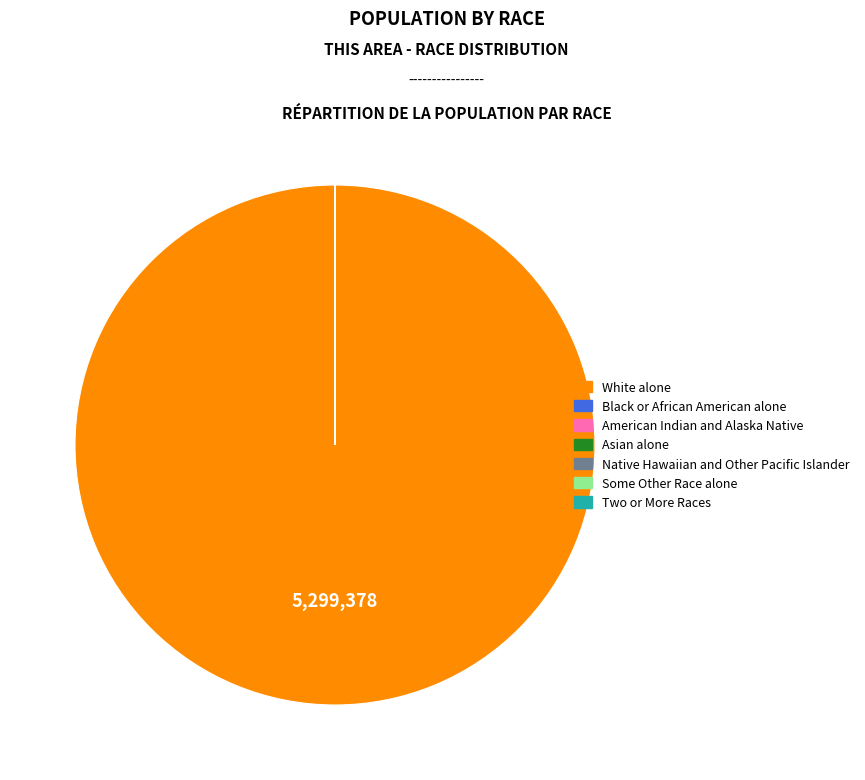

Which category accounts for the majority?

White alone